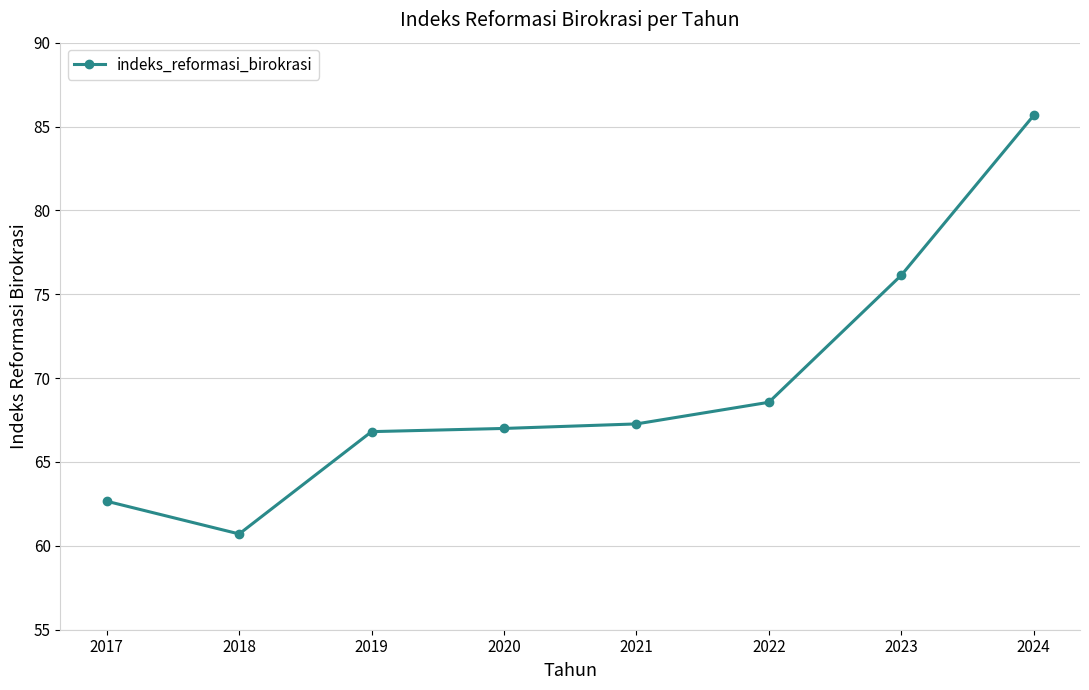

What is the ratio of the value at 2020 to the value at 2024?

0.8